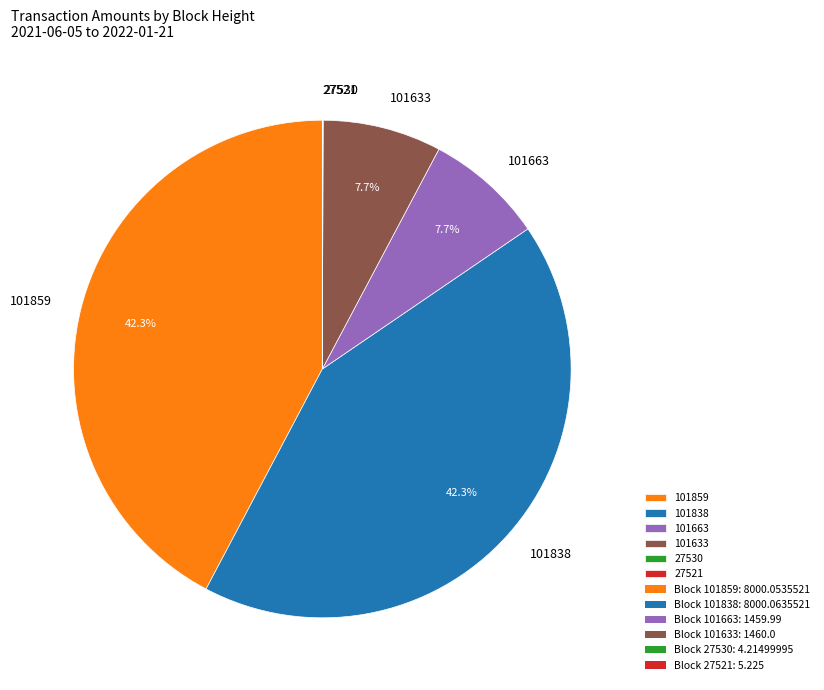

What portion of the pie excludes 101838?

57.7%